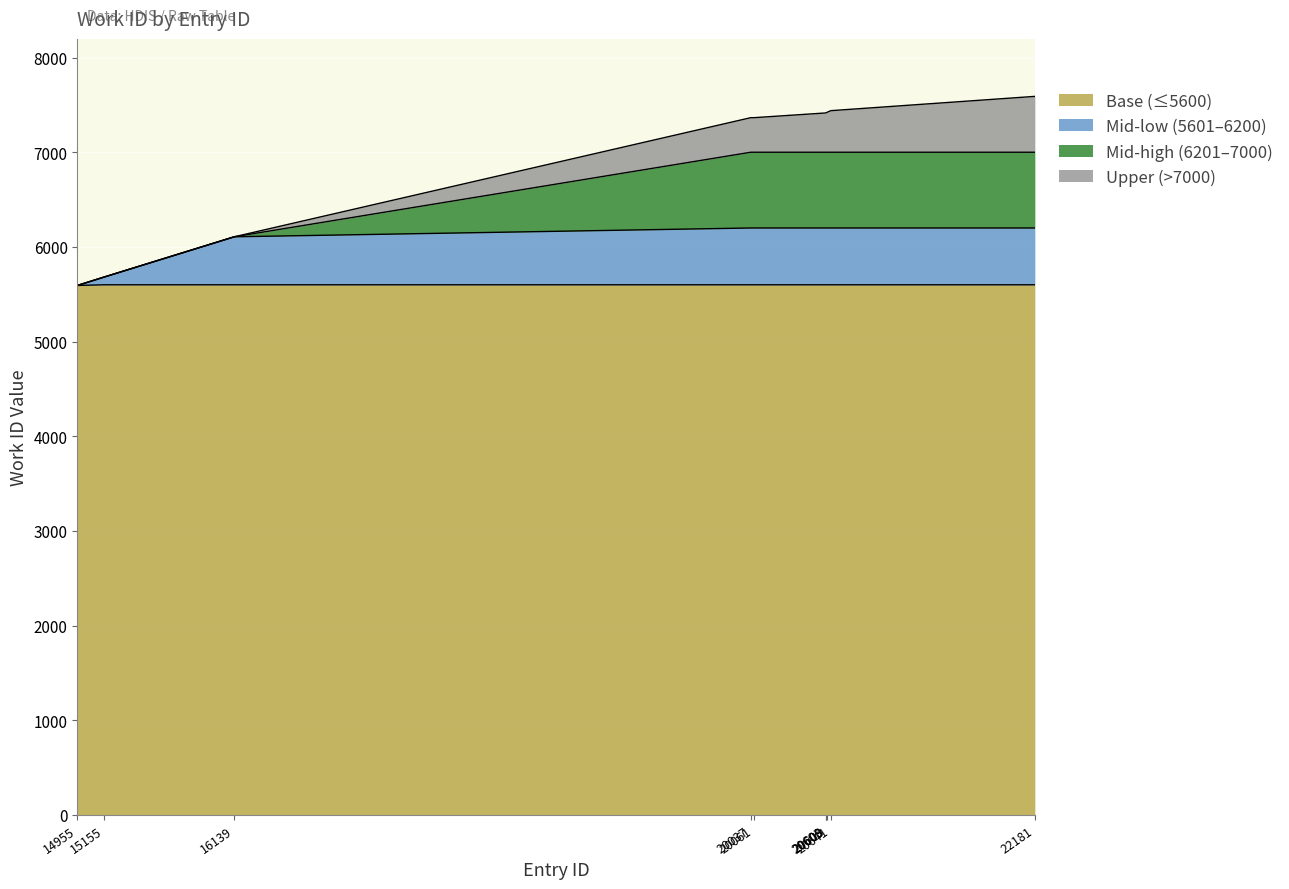

Which has a higher value, 20608 or 16139?

20608